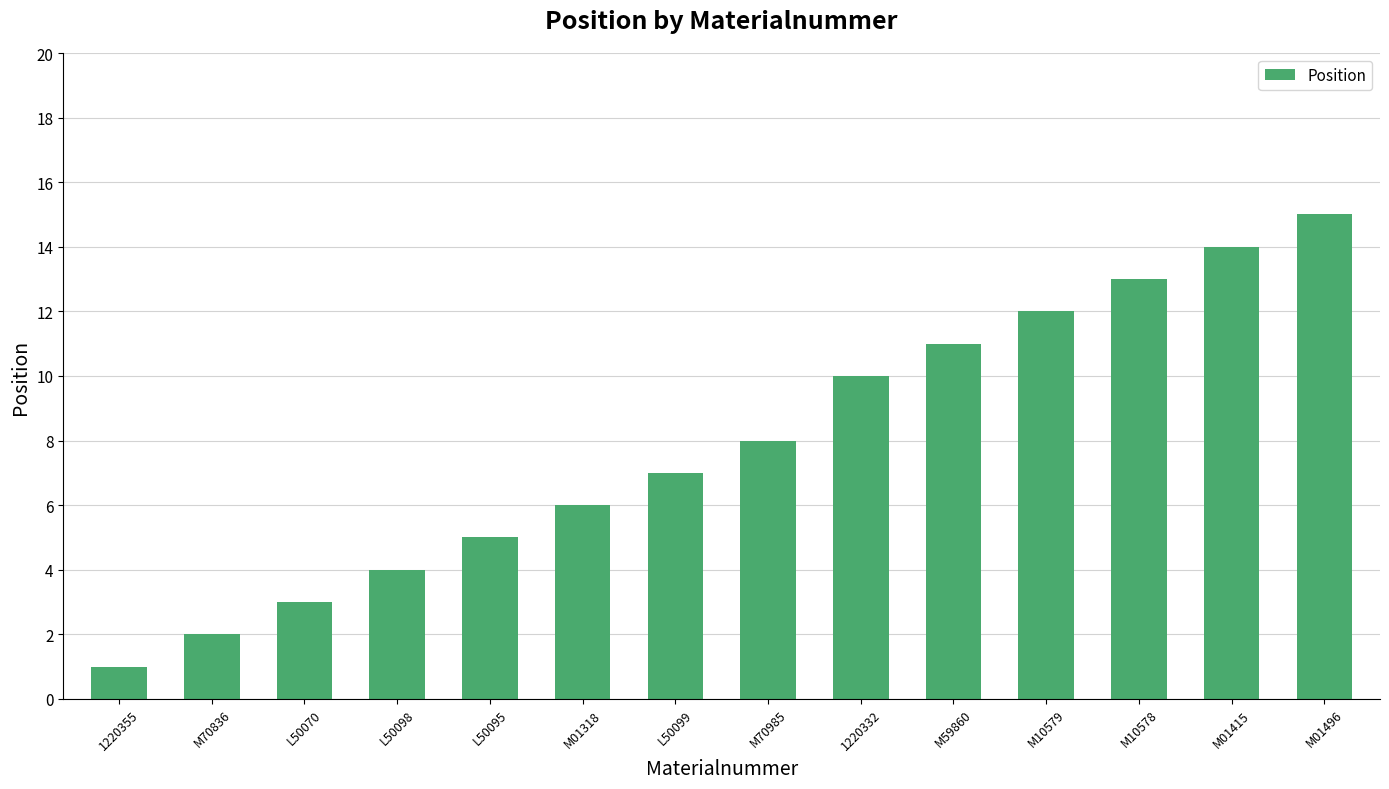

True or false: the data shows 4 at M01496.

False